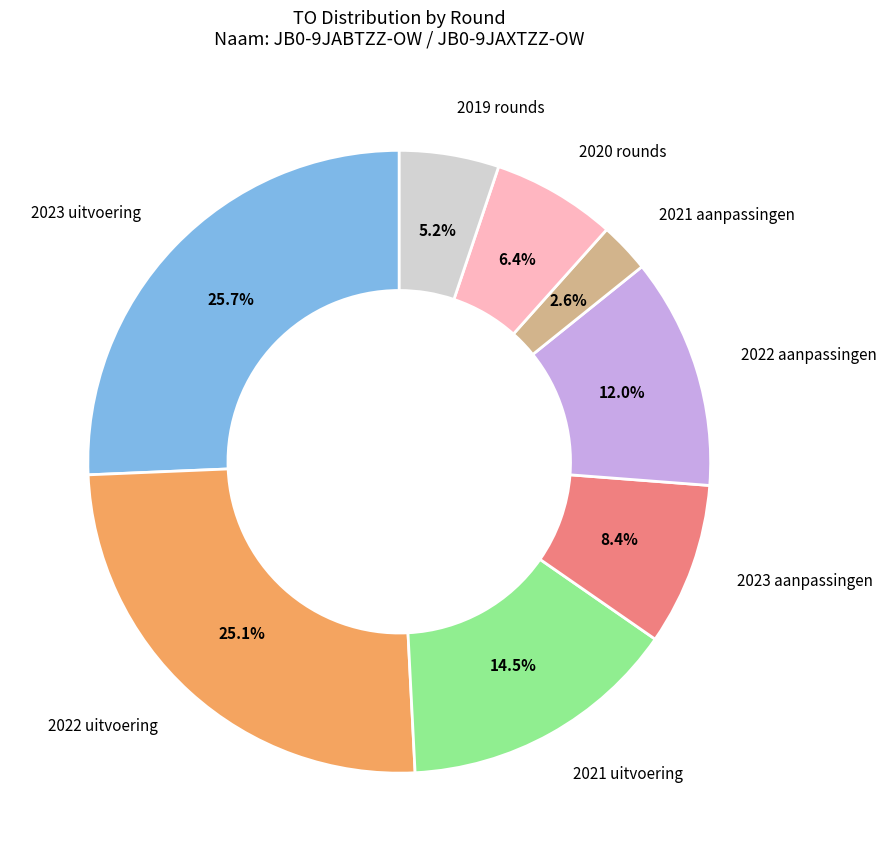

What is the largest slice in the pie chart?

2023 uitvoering